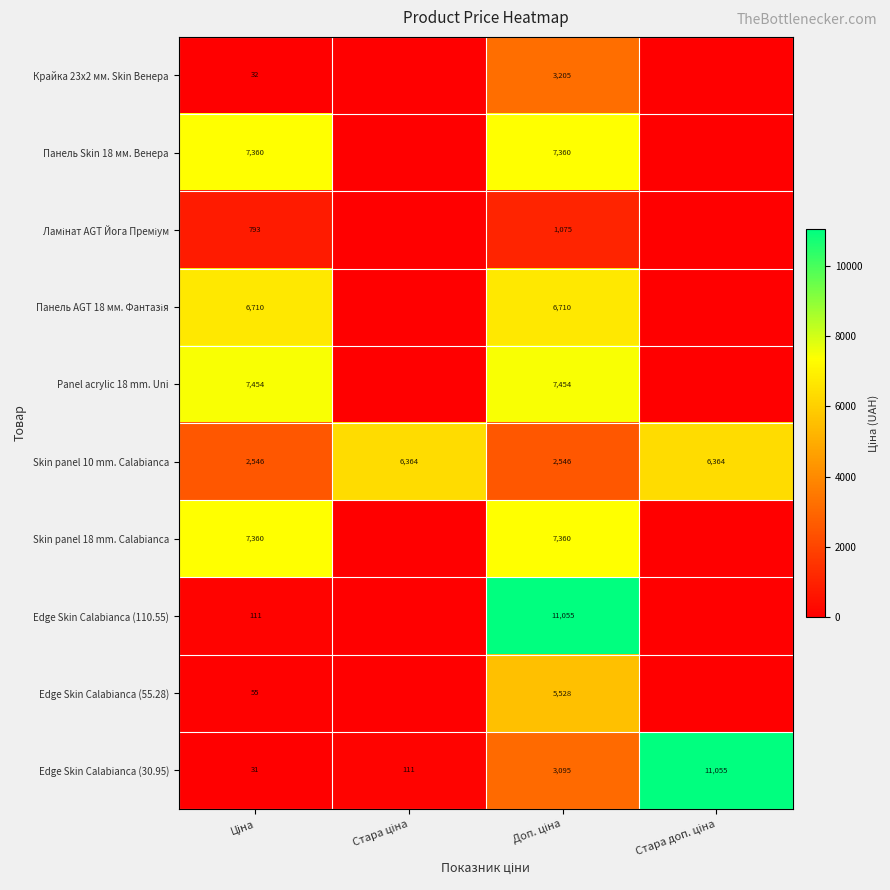

What is the maximum value for Edge Skin Calabianca (30.95)?

11055